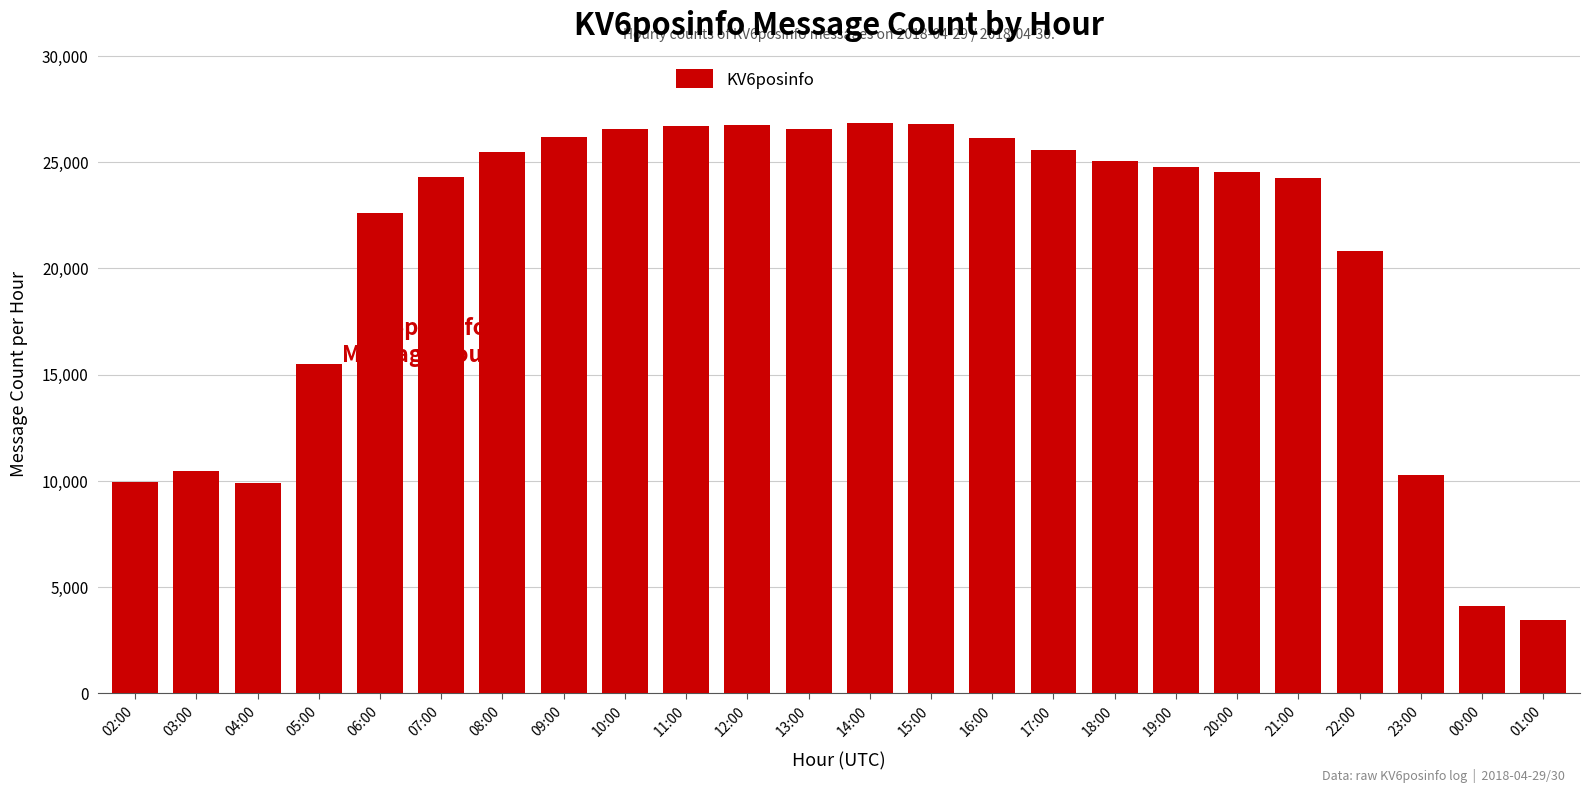

At which label is the value closest to 15159?

05:00